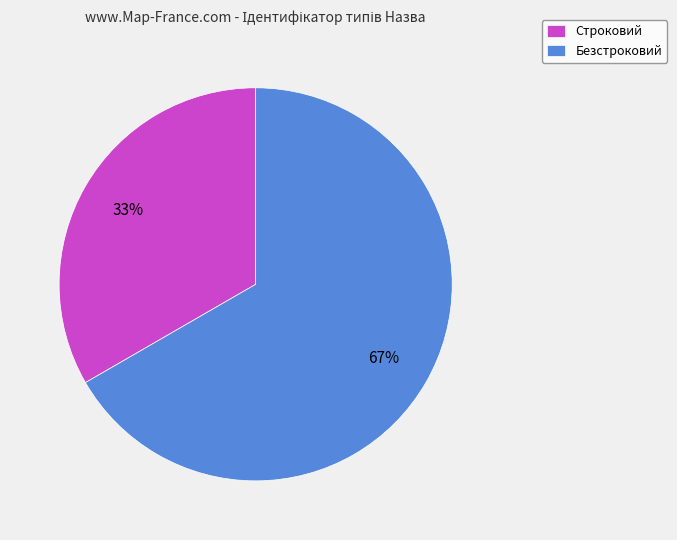

What percentage is the Безстроковий slice, to the nearest percent?

67%